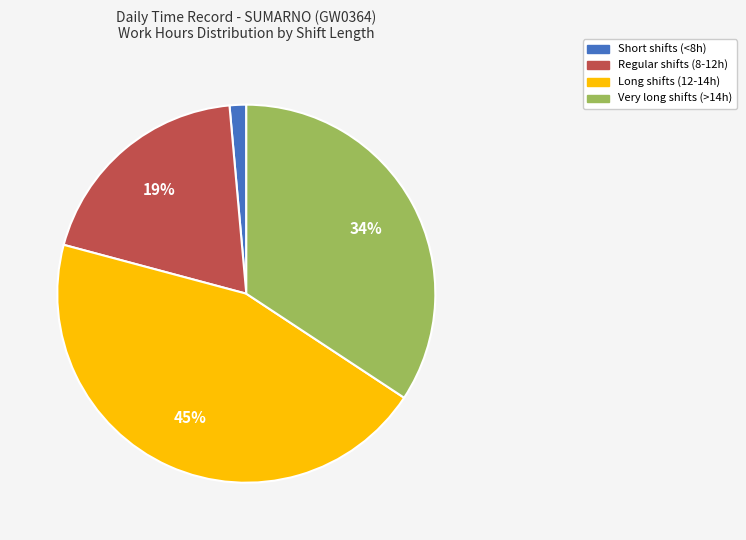

How many segments does this pie chart have?

4